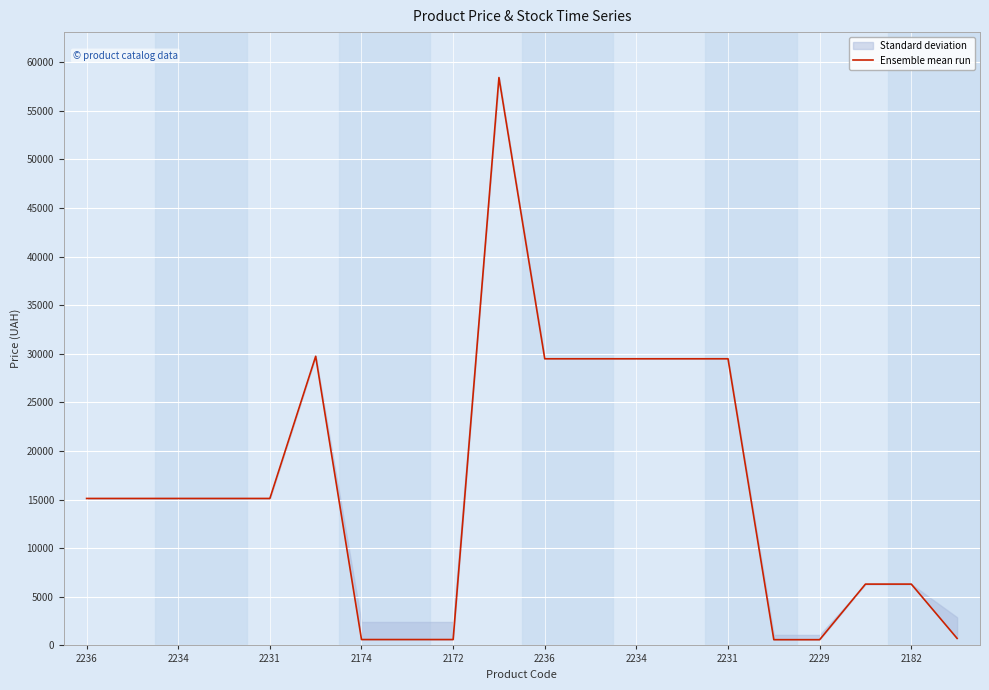

Which label corresponds to the largest value in the chart?

2182